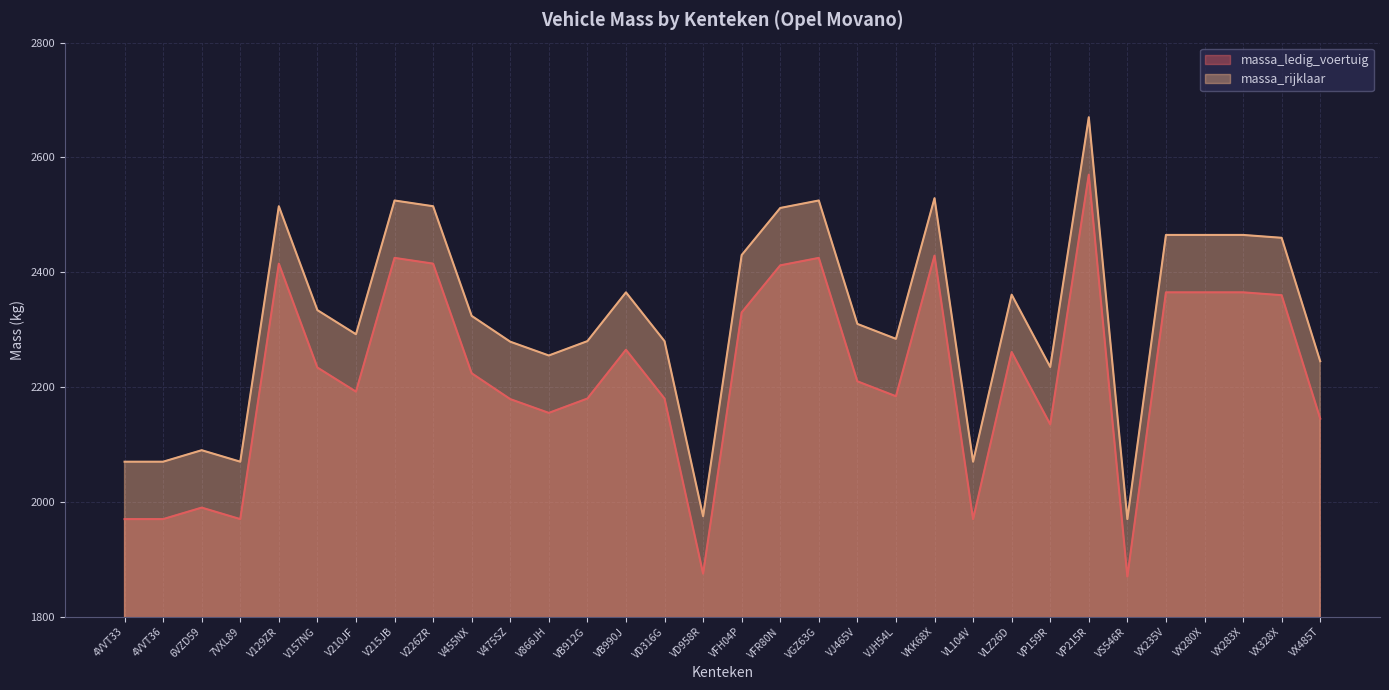

What is the total value across all series at V866JH?

4410